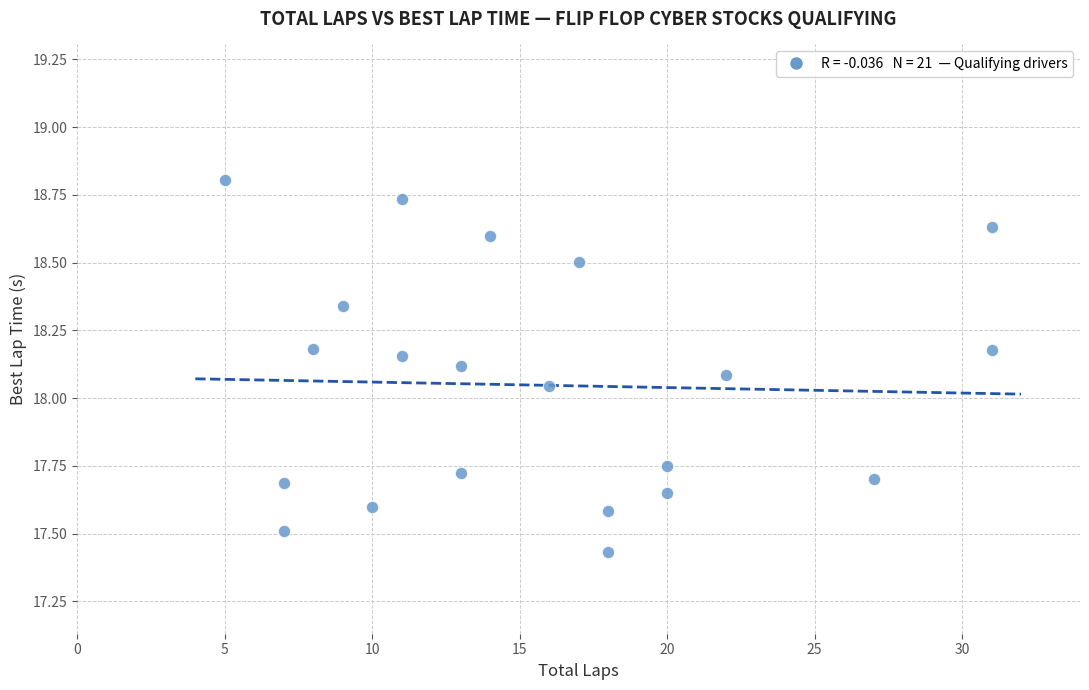

What is the range of Y values (max minus min)?

1.4